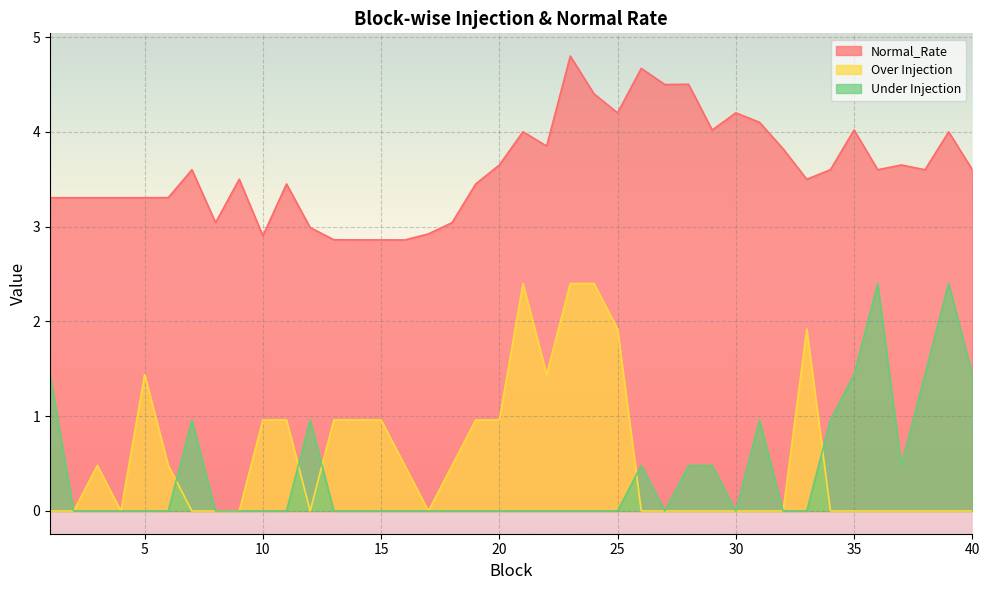

What is the maximum value shown in the chart?

4.8